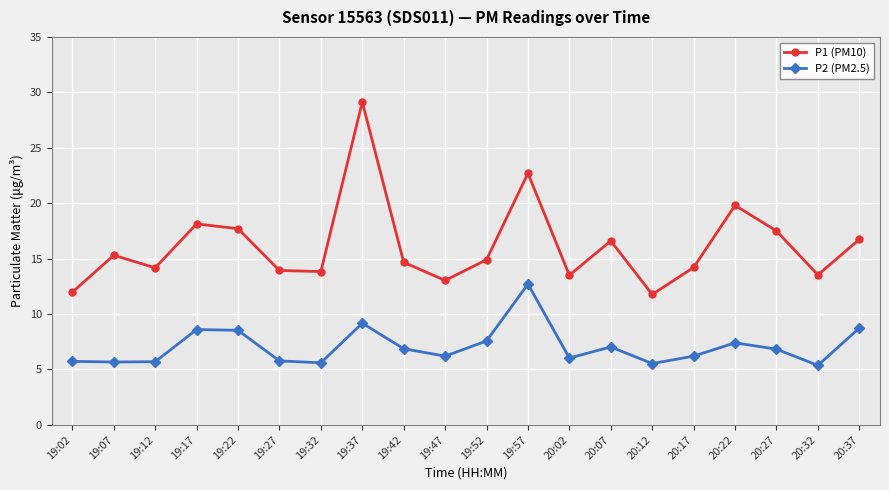

Where does the P2 (PM2.5) series first go above 6?

19:17